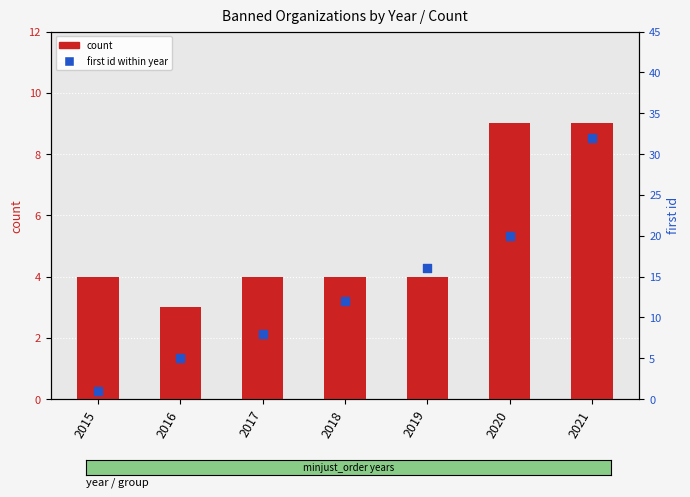

Which series reaches the minimum Y coordinate?

first id within year